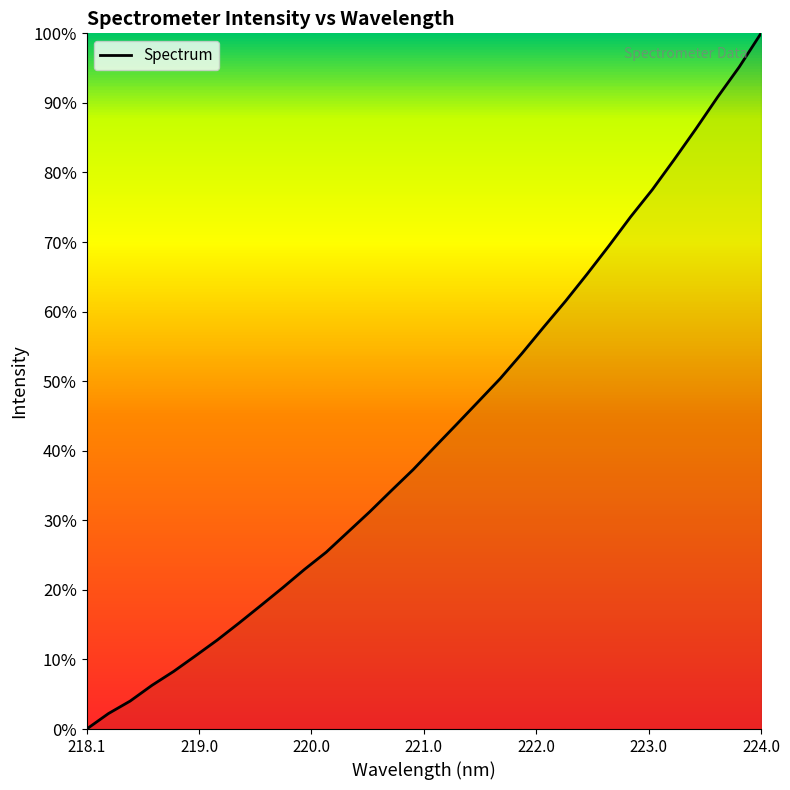

What is the sum of all values?

1372.1